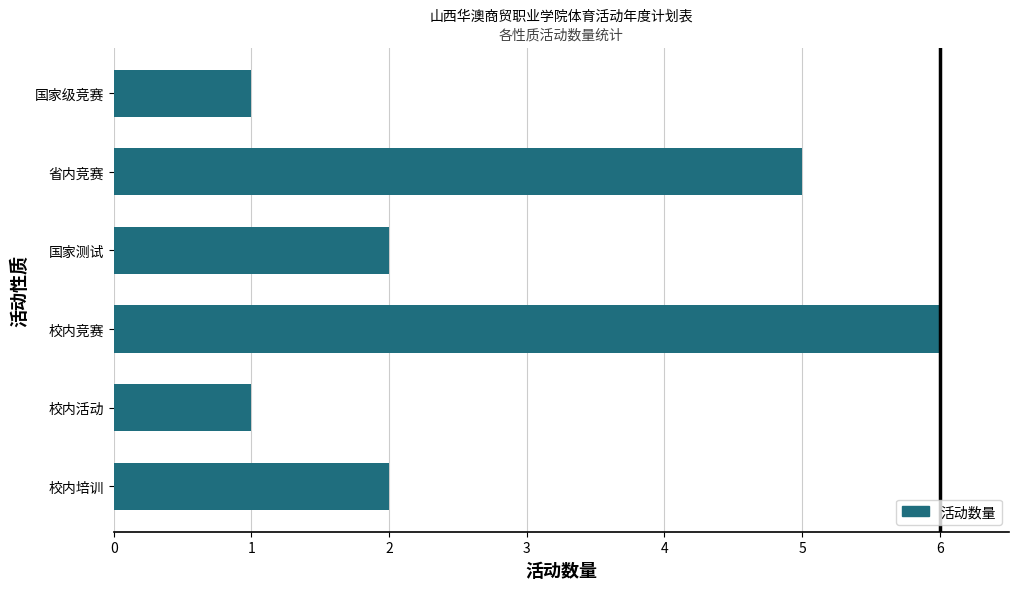

Is it true that the value at 校内竞赛 is 3?

False